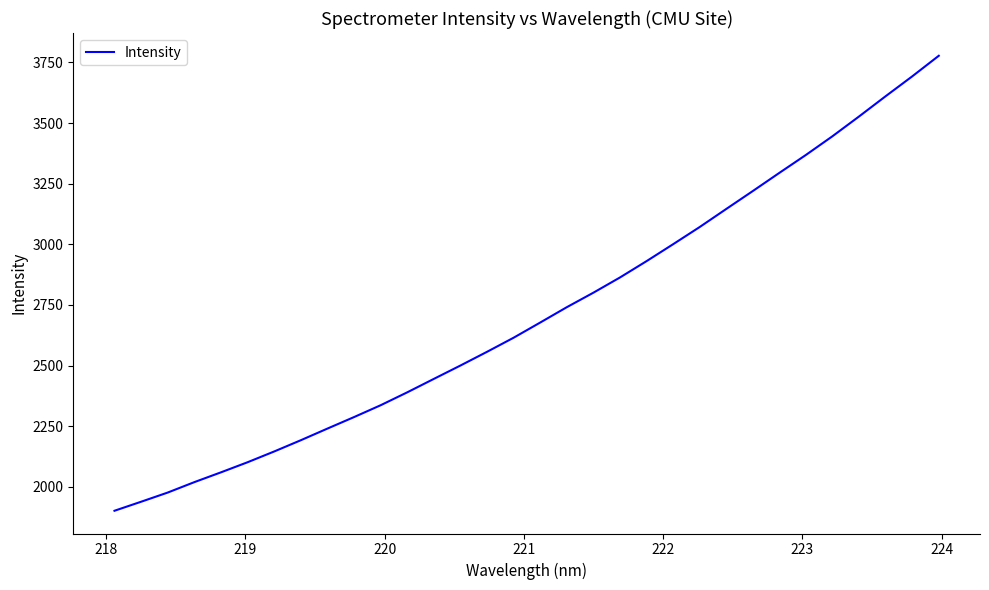

What is the difference between the maximum and minimum values?

1876.2